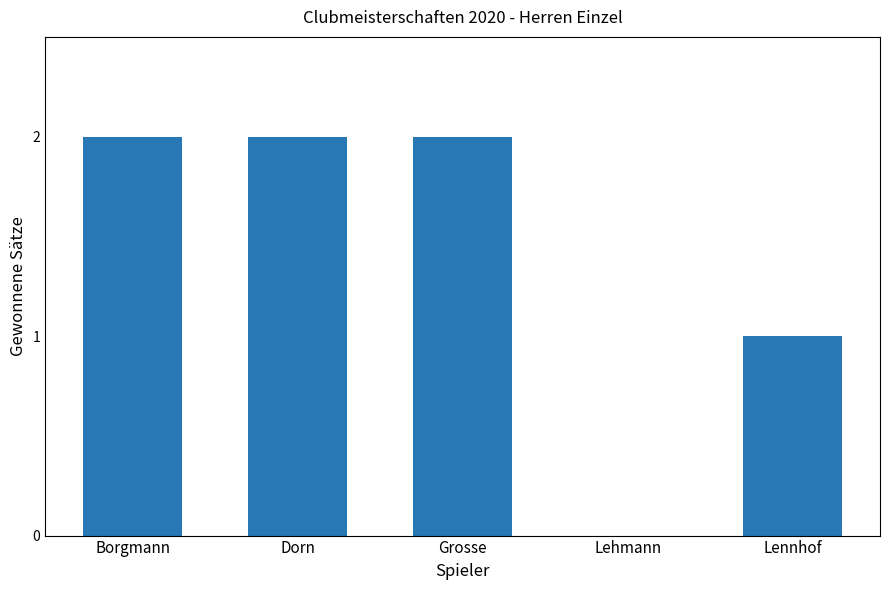

What is the average value?

1